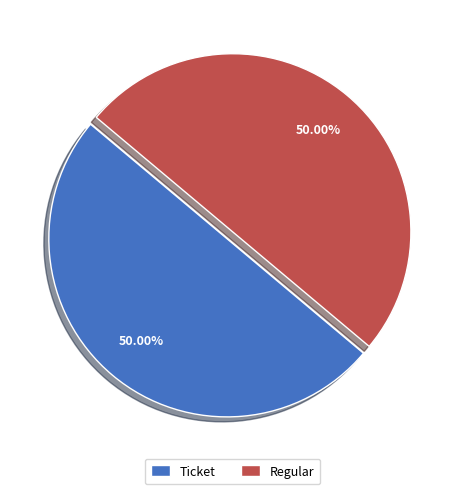

Combined, do Ticket and Regular account for over 50%?

Yes